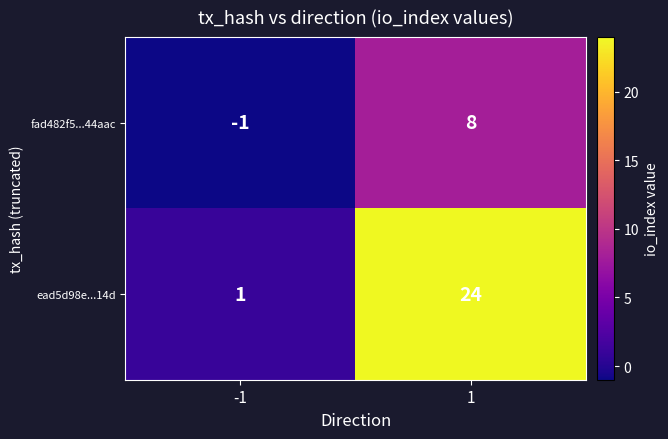

What is the sum of the fad482f5...44aac values at -1 and 1?

7